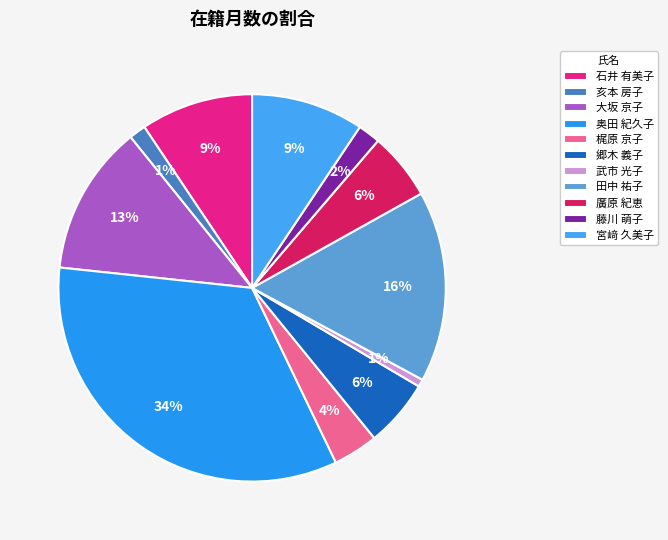

Is there a majority slice in this chart?

No